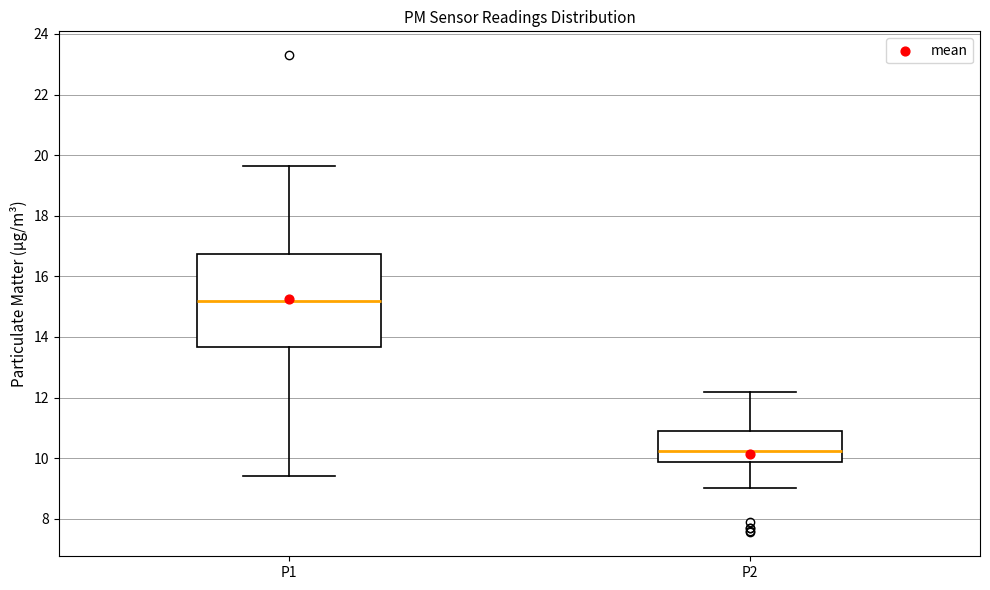

Where does the upper whisker of the box for P2 end on the y-axis? The values are not printed on the chart, so give them approximately, as read against the axis.

12.2